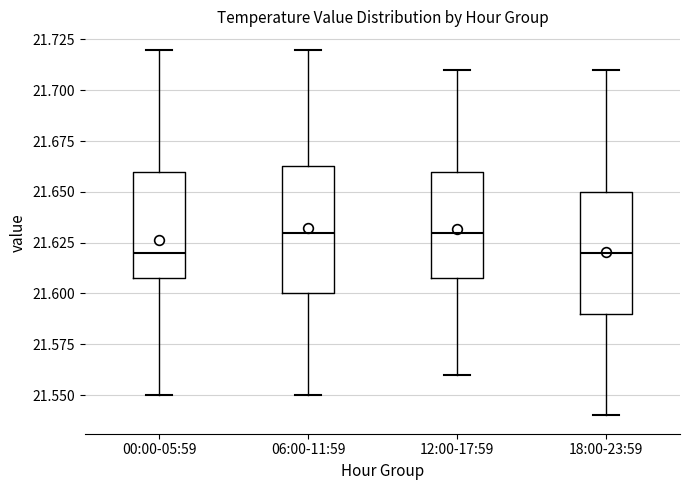

Reading left to right, read every box against the y-axis: the position of its median line, the range the box covers, and the ends of its whiskers. The values are not printed on the chart, so give them approximately, as read against the axis.

00:00-05:59: median 21.620, box 21.610 to 21.660, whiskers 21.550 to 21.720
06:00-11:59: median 21.630, box 21.600 to 21.665, whiskers 21.550 to 21.720
12:00-17:59: median 21.630, box 21.610 to 21.660, whiskers 21.560 to 21.710
18:00-23:59: median 21.620, box 21.590 to 21.650, whiskers 21.540 to 21.710